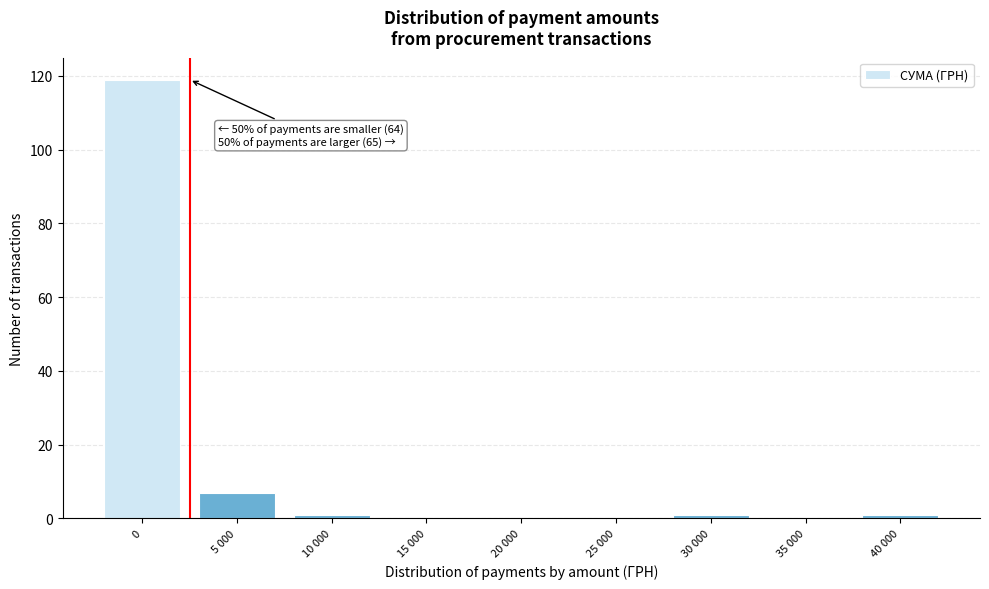

Reading right to left, extract all data points from this chart.

40 000=1	35 000=0	30 000=1	25 000=0	20 000=0	15 000=0	10 000=1	5 000=7	0=119